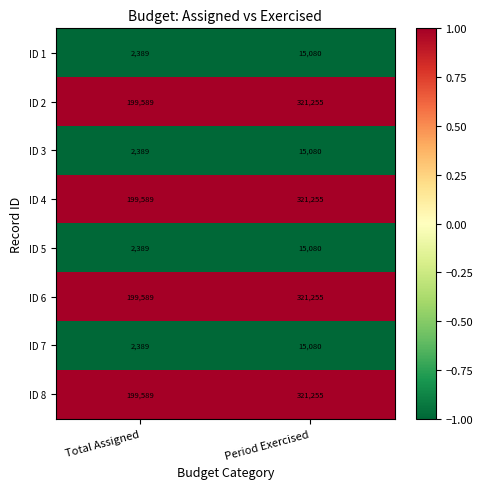

What is the lowest value of the ID 2 series?

199589